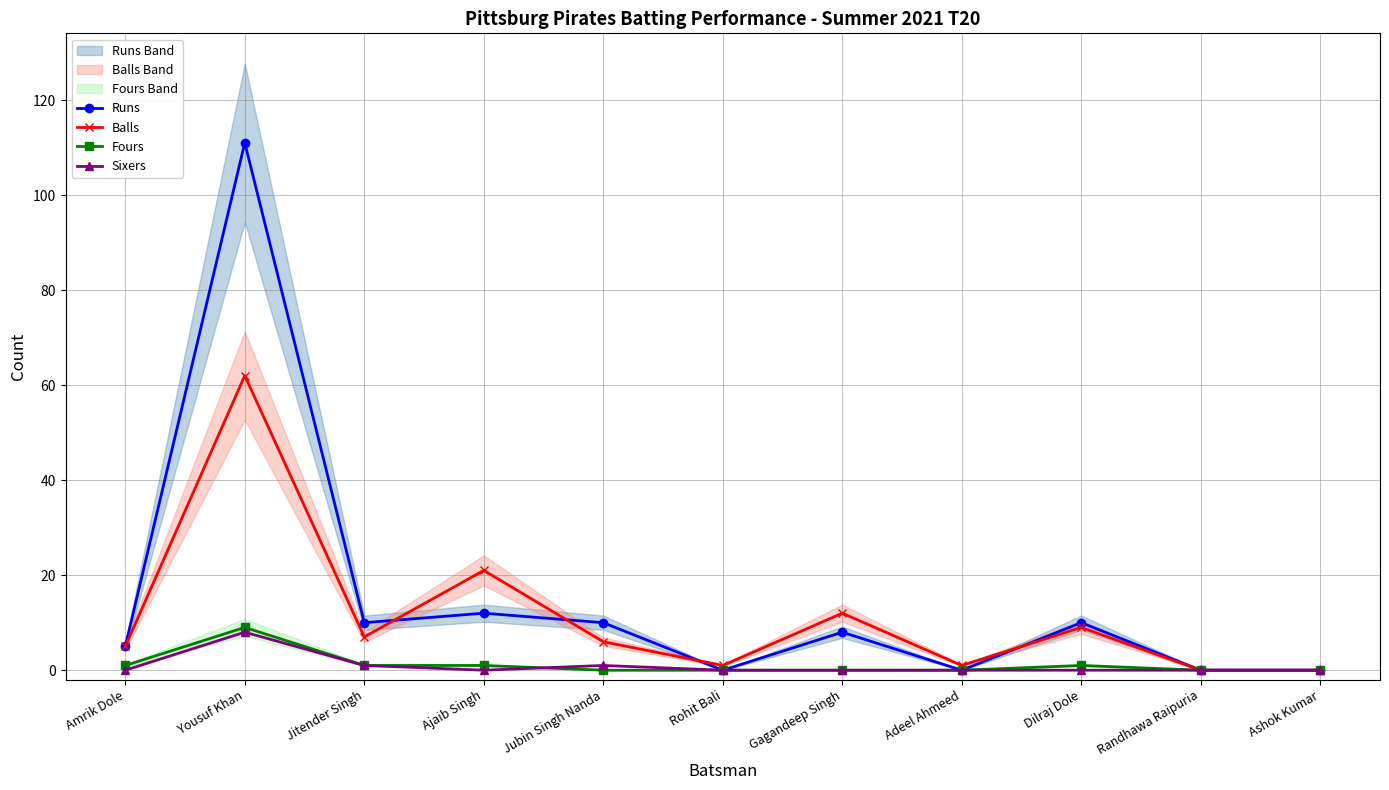

What is the difference between the Balls values at Ajaib Singh and Gagandeep Singh?

9